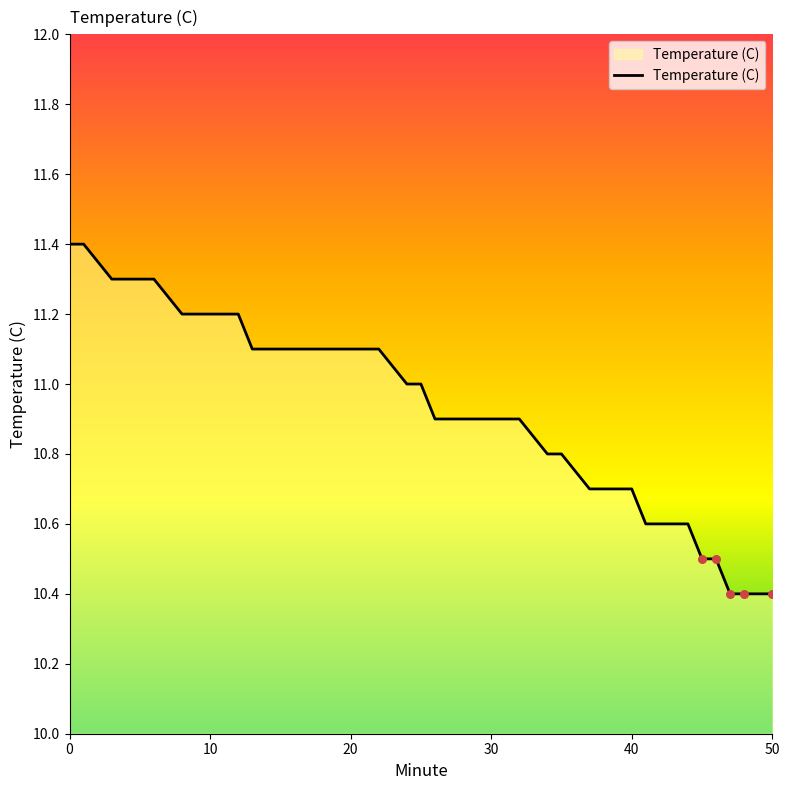

What is the greatest value displayed?

11.4